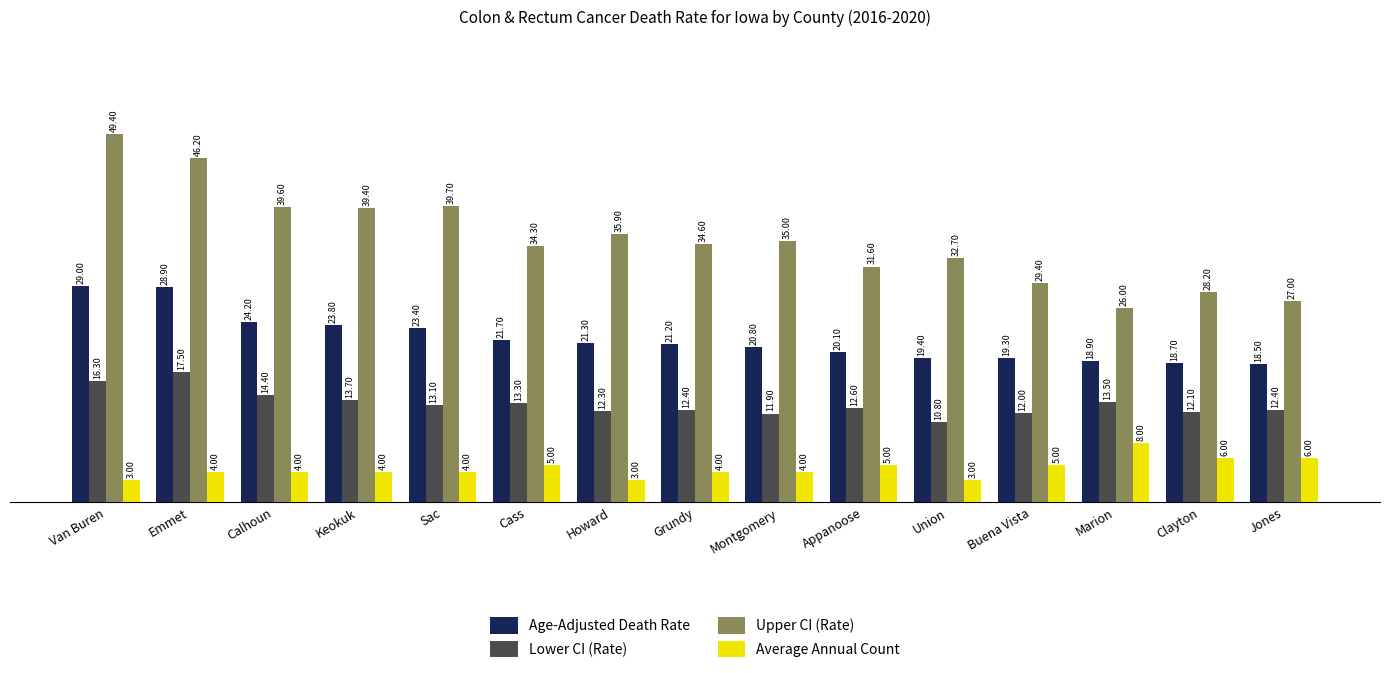

What is the spread (max minus min) of values at Marion?

18.0